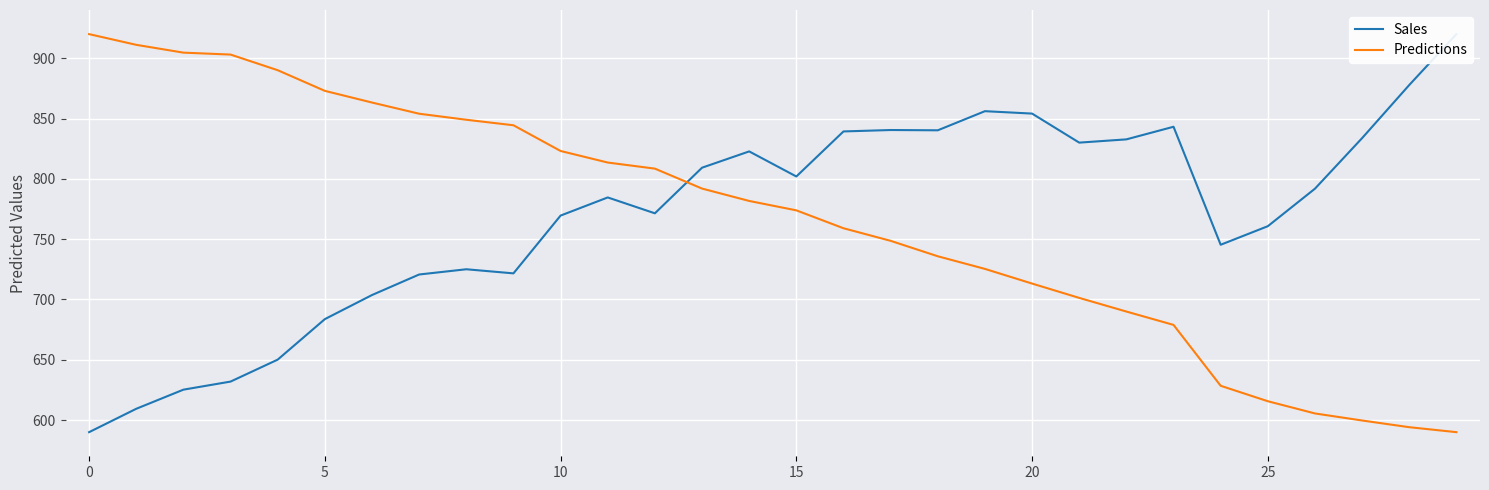

What is the difference between the maximum and minimum values in the Predictions series?

330.0